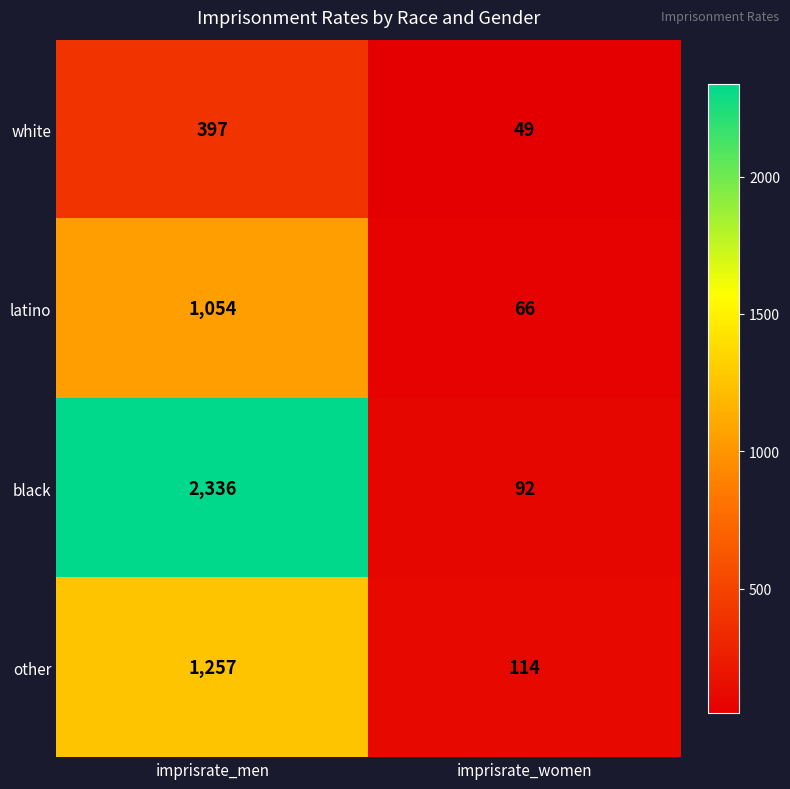

Is it true that other equals 114 at imprisrate_women?

True